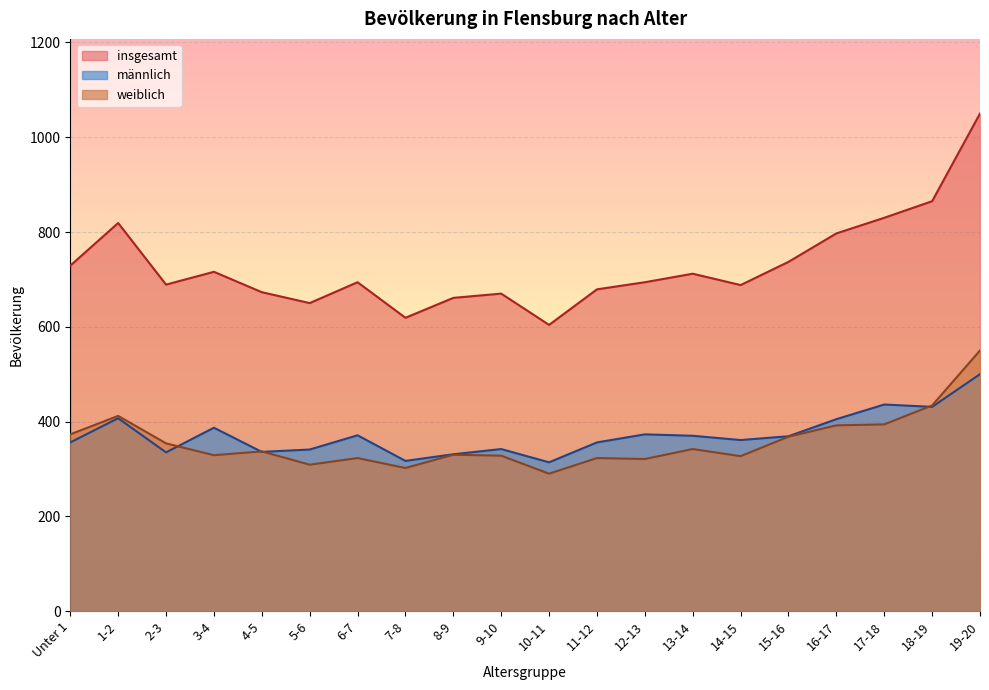

The value of männlich at 5-6 is 341. True or false?

True